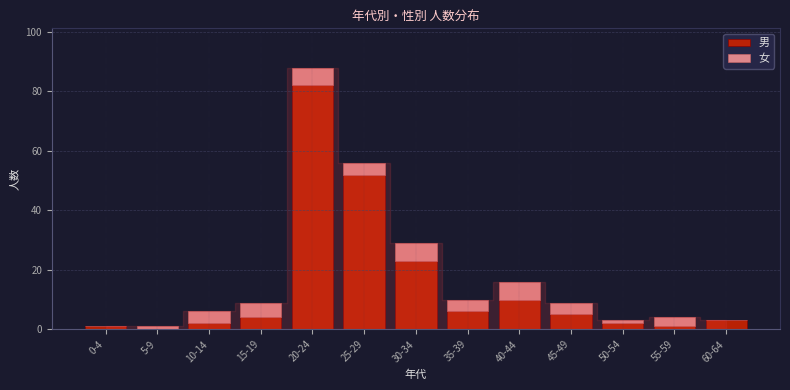

Reading left to right, list the values for the 男 series.

0-4=1	5-9=0	10-14=2	15-19=4	20-24=82	25-29=52	30-34=23	35-39=6	40-44=10	45-49=5	50-54=2	55-59=1	60-64=3